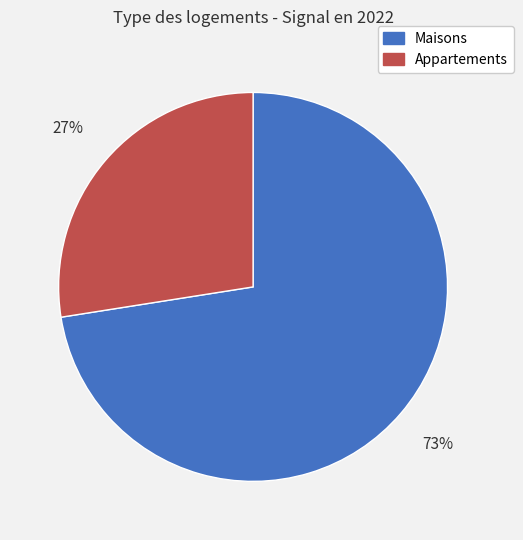

To the nearest percent, what is the average slice percentage?

50%